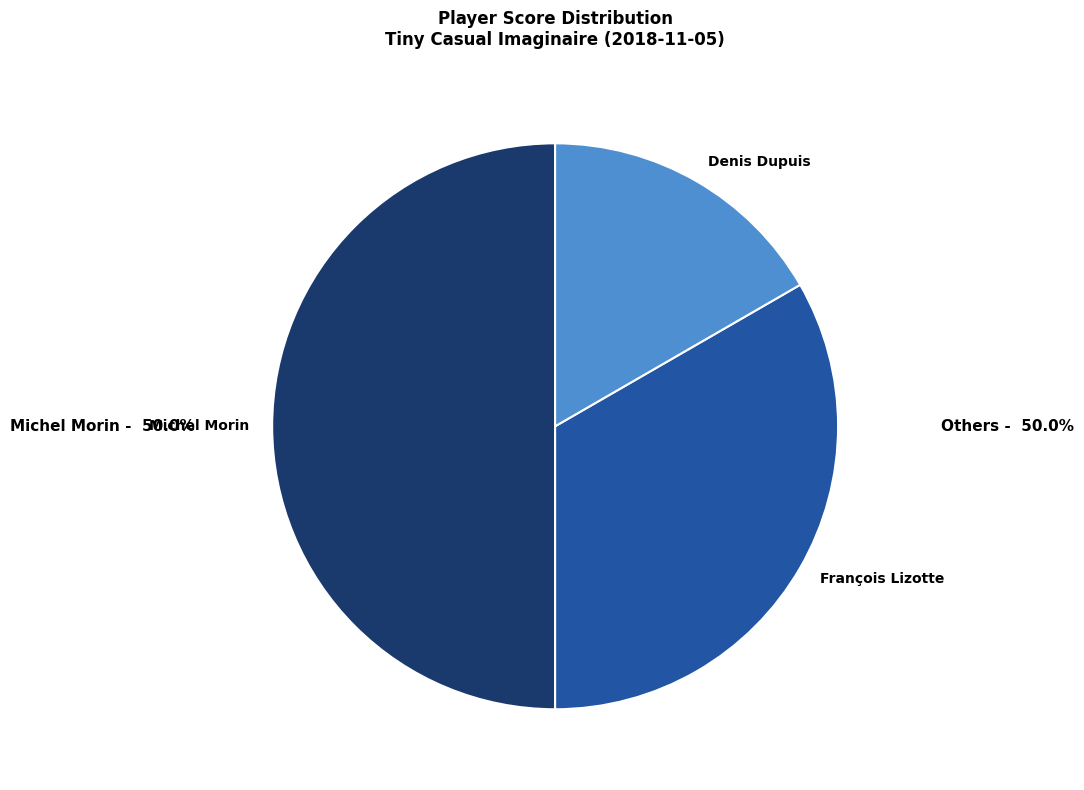

How many slices are in this pie chart?

3